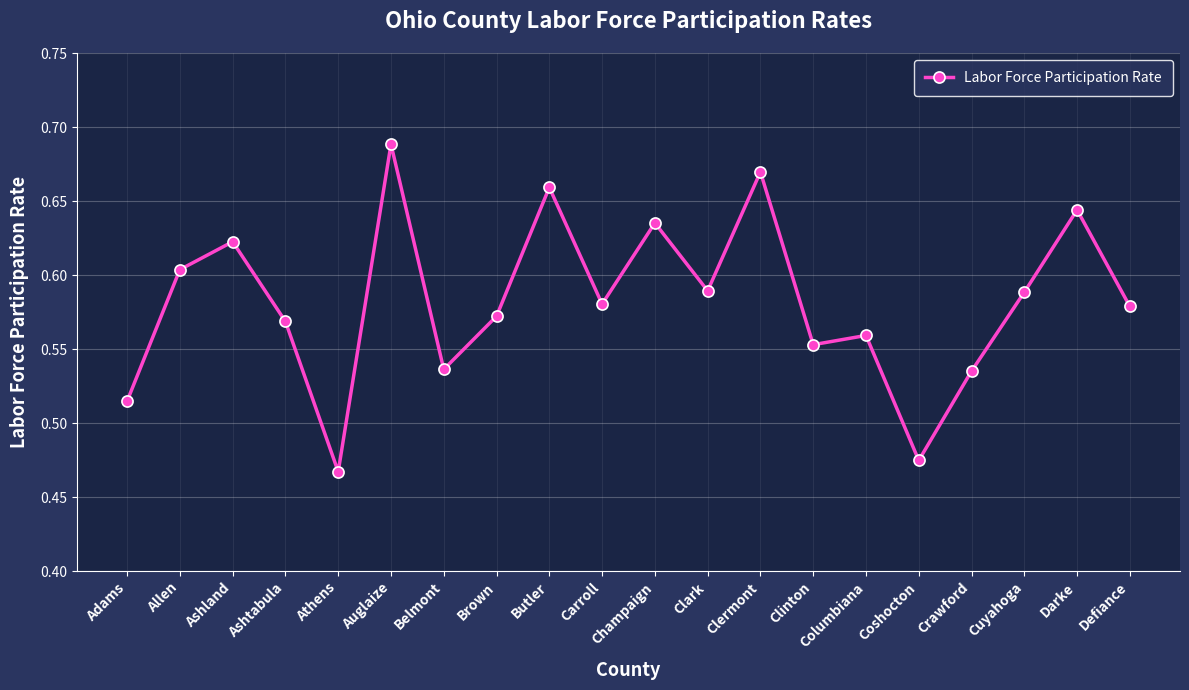

How many lines are shown in the chart?

1